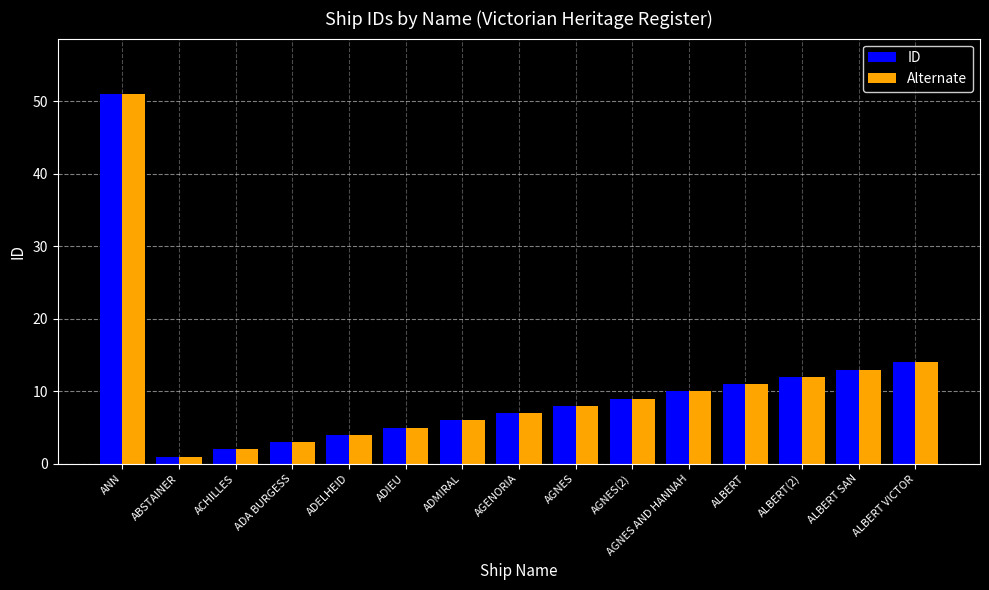

At which label does Alternate first exceed 8?

ANN